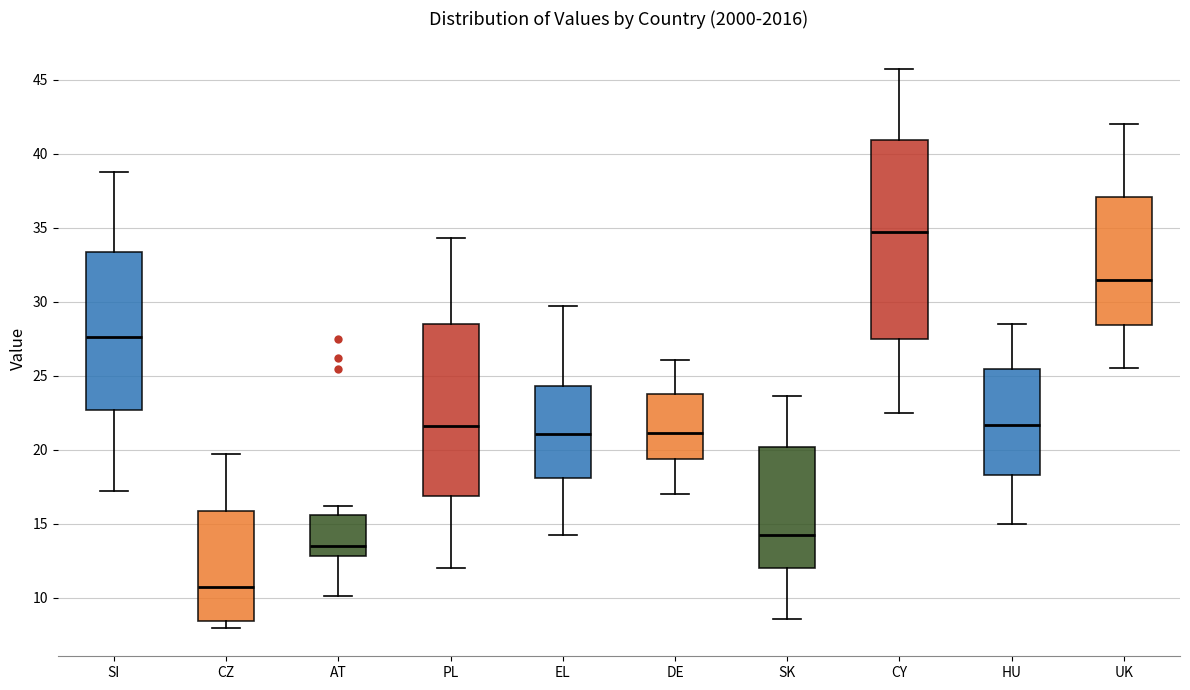

Where does the median line of the box for UK sit on the y-axis? The values are not printed on the chart, so give them approximately, as read against the axis.

31.5